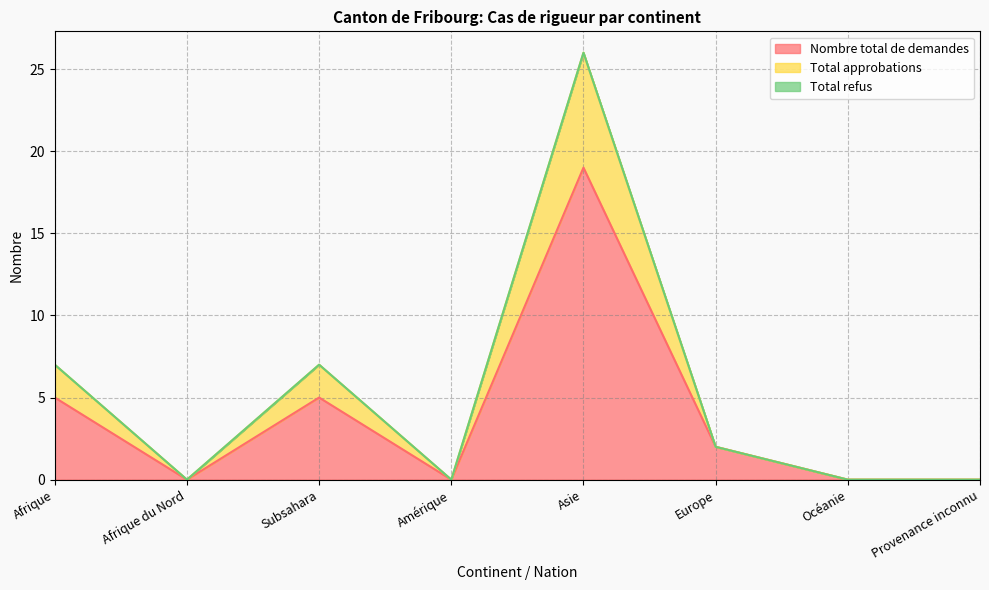

Is it true that Nombre total de demandes equals 9 at Afrique?

False